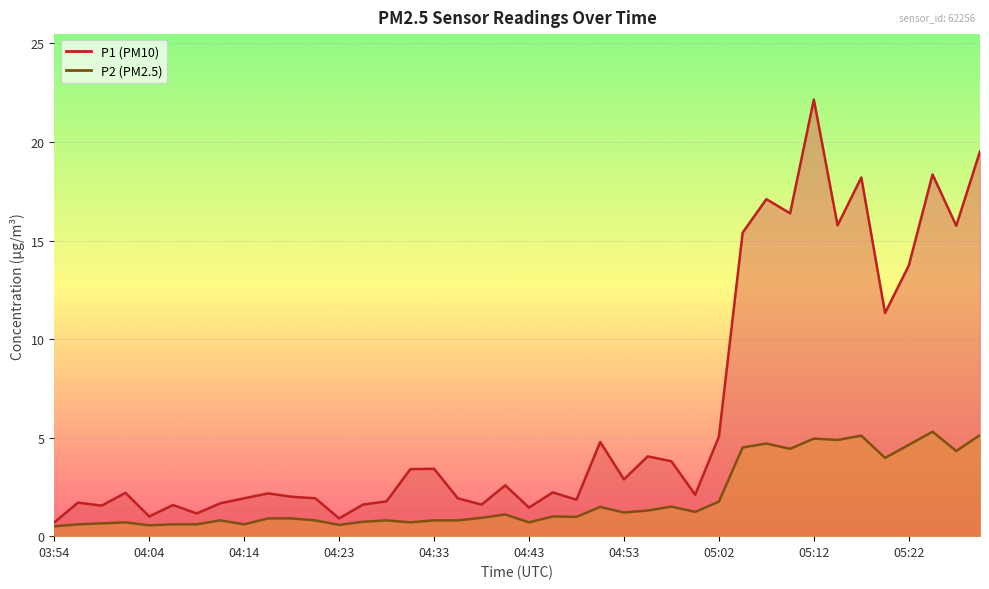

Is it true that P1 equals 0.4 at 03:59?

False